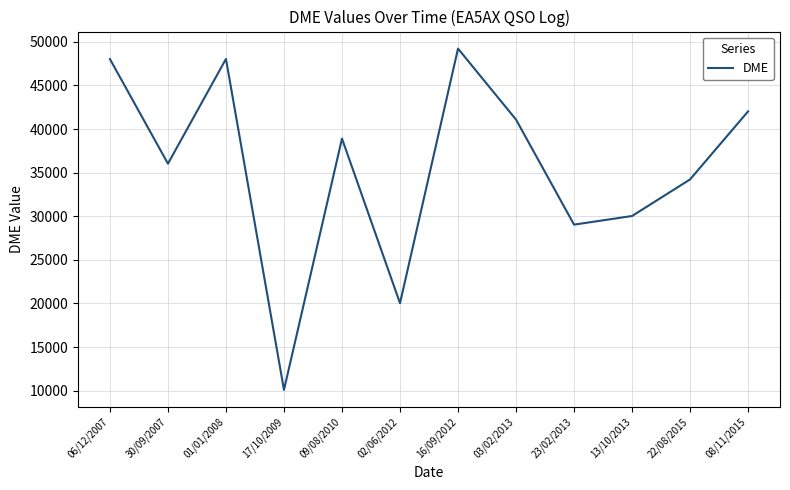

How many interior local peaks (higher than both neighbors) does the data have?

3